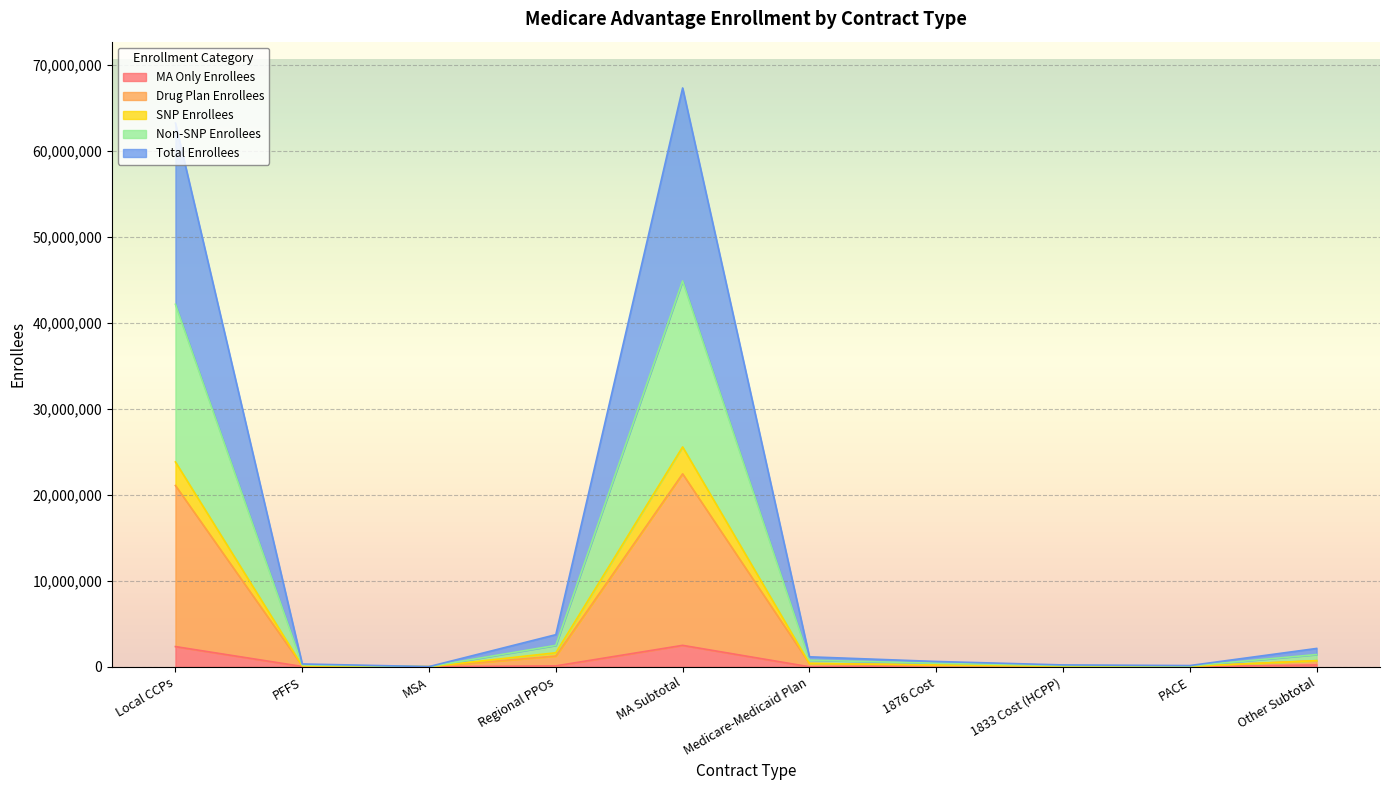

True or false: MA Only Enrollees has a value of 0 at PACE.

True